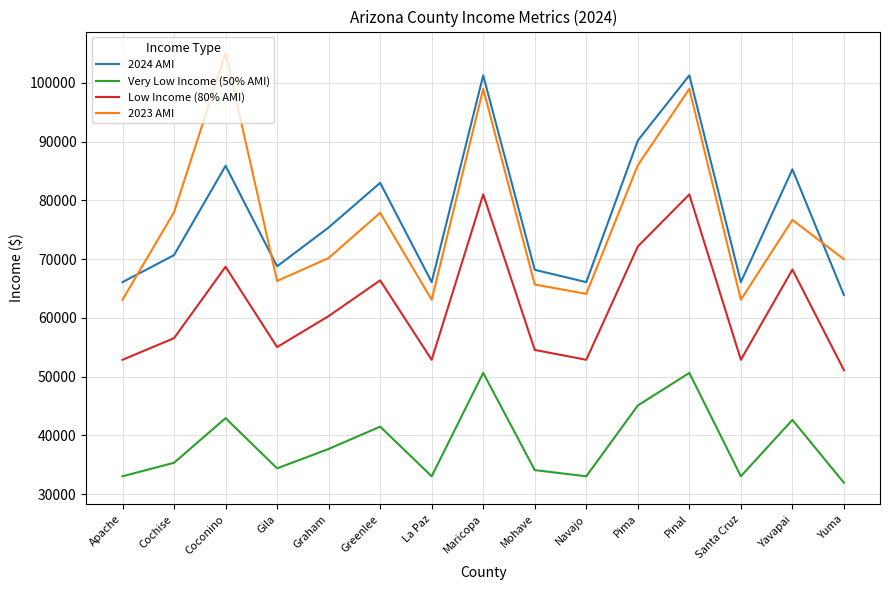

Is the value of Very Low Income (50% AMI) at Graham greater than the value of 2023 AMI at Yavapai?

No